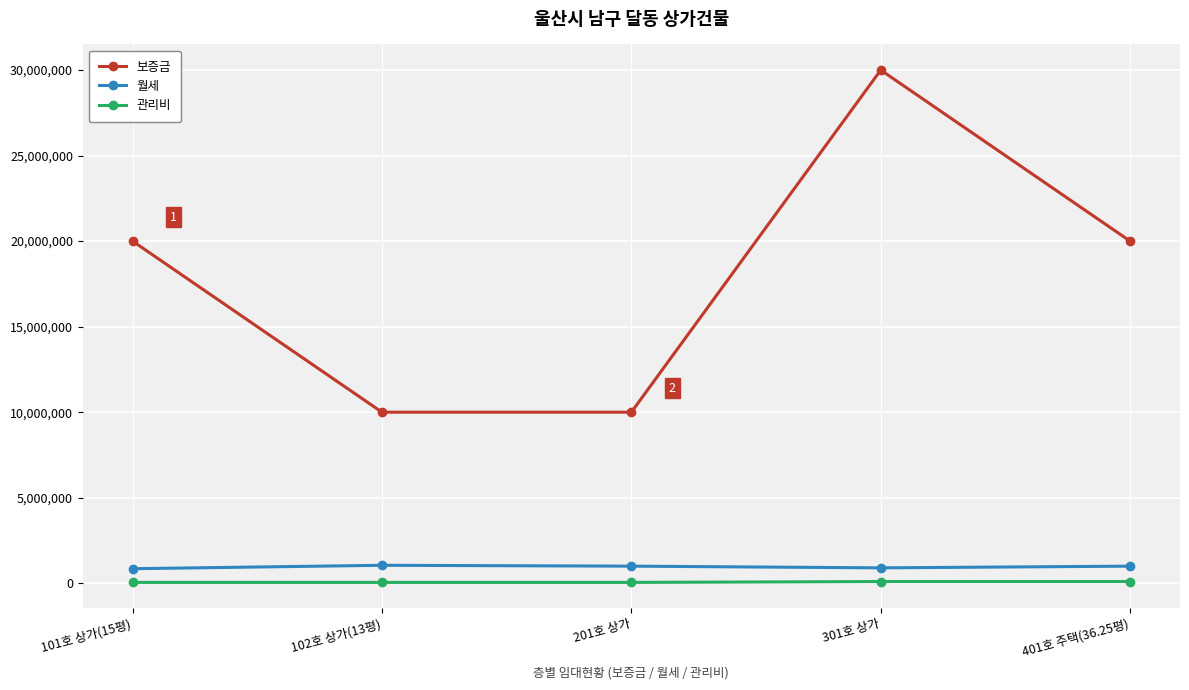

What is the total value across all series at 201호 상가?

11050000